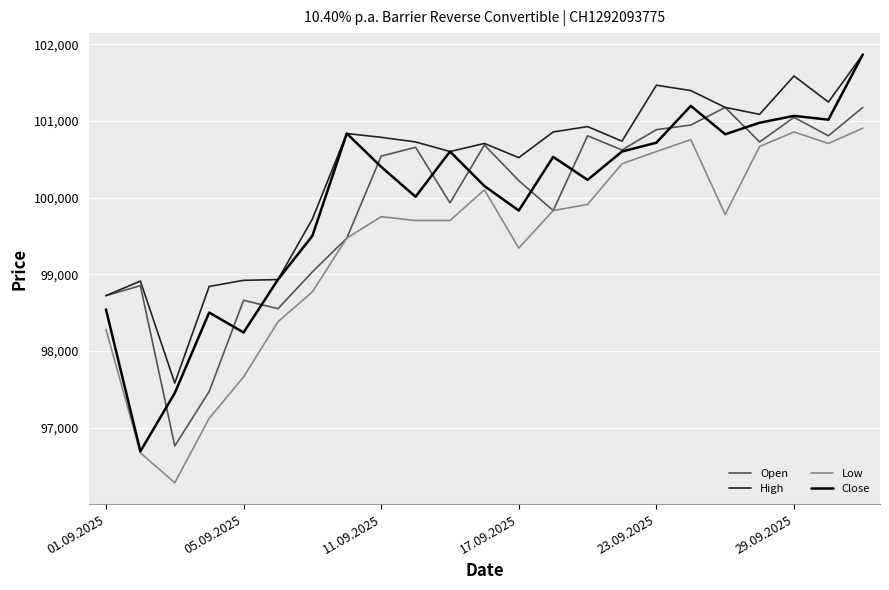

Which series has the largest total across all categories?

High